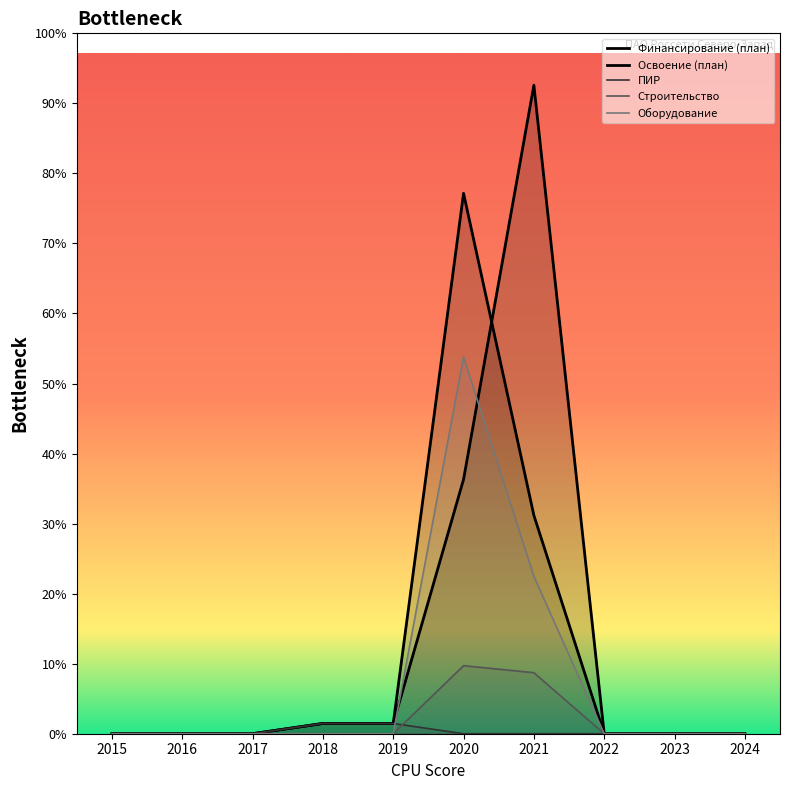

How many positive values does the ПИР series have?

2